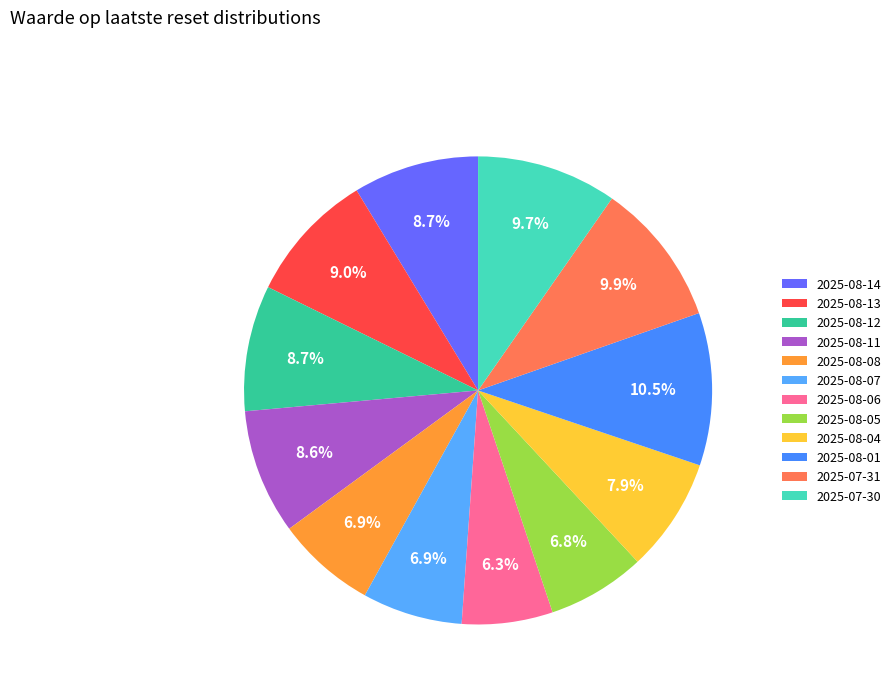

To the nearest percent, what is the difference between the largest and smallest slice percentages?

4%